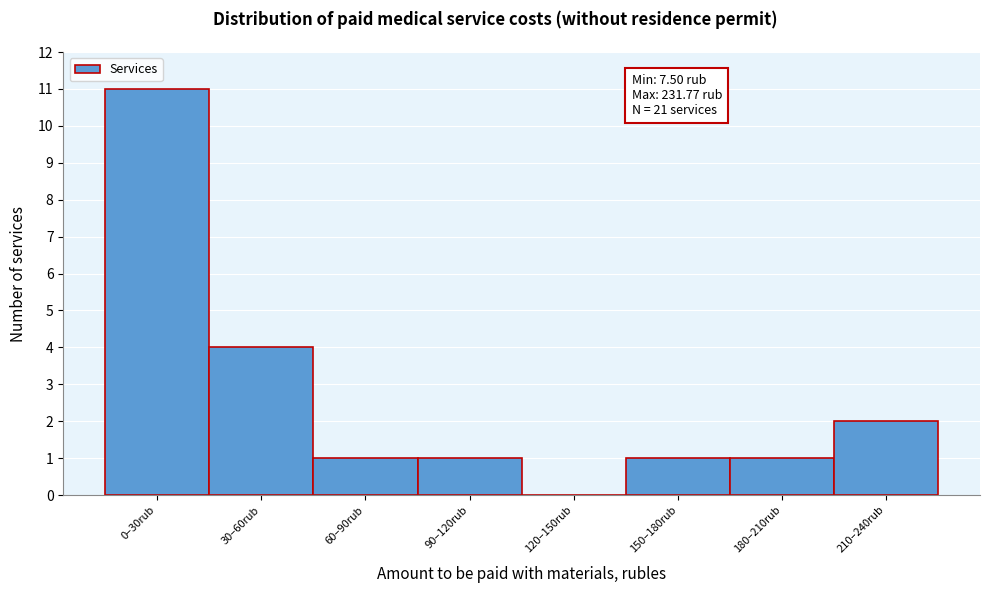

Reading left to right, what are all the values shown in this chart?

0–30rub=11	30–60rub=4	60–90rub=1	90–120rub=1	120–150rub=0	150–180rub=1	180–210rub=1	210–240rub=2